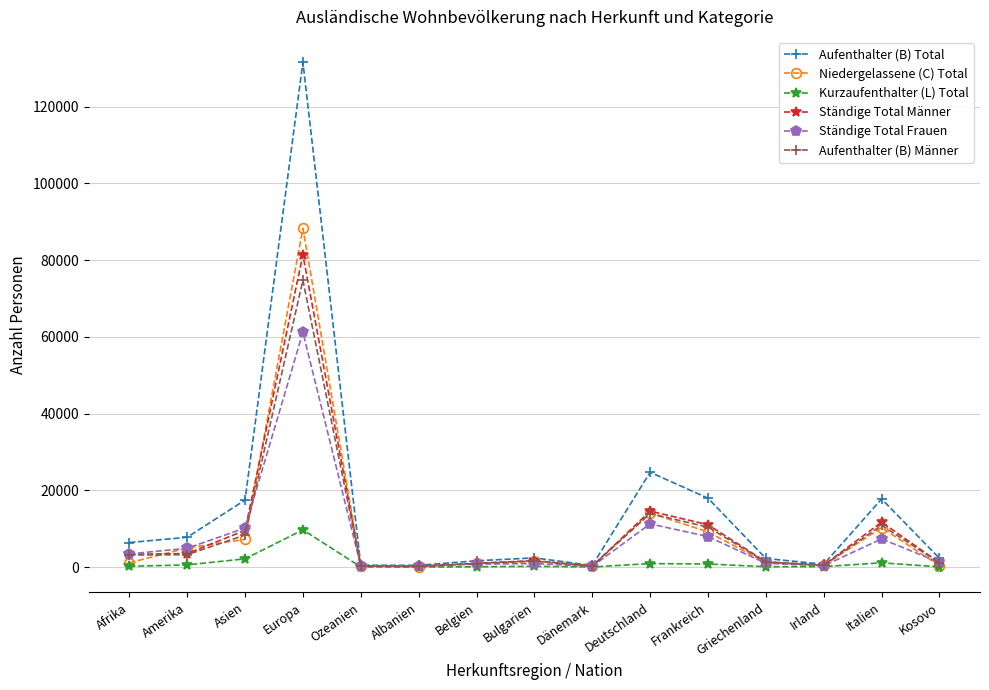

Does the chart have visible grid lines?

Yes